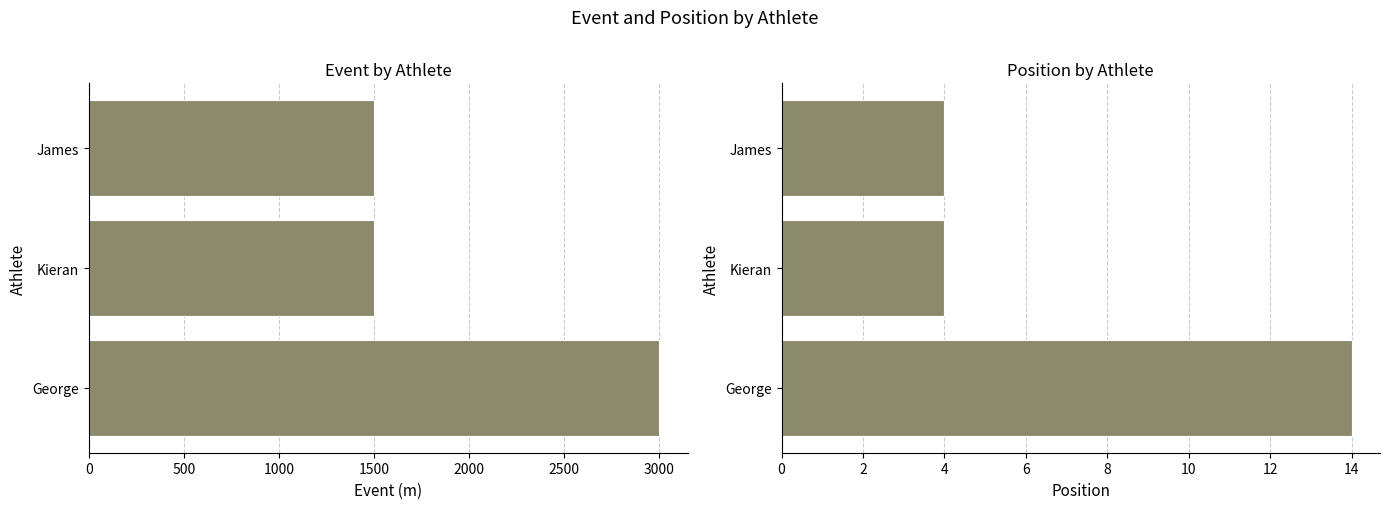

What is the maximum value for Event?

3000